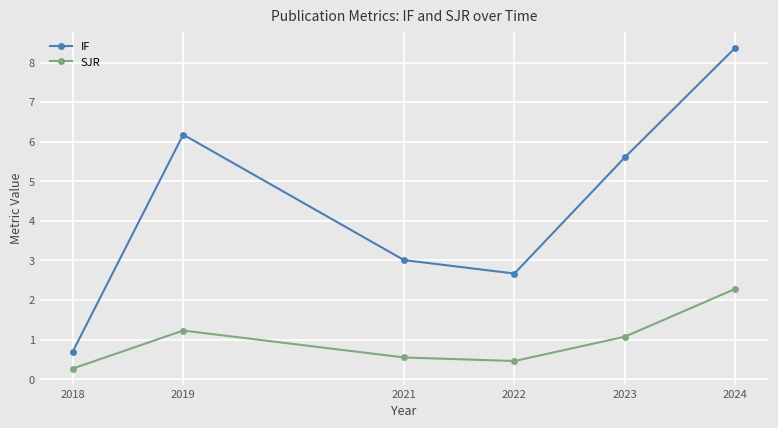

What is the difference between the maximum and minimum values in the IF series?

7.7